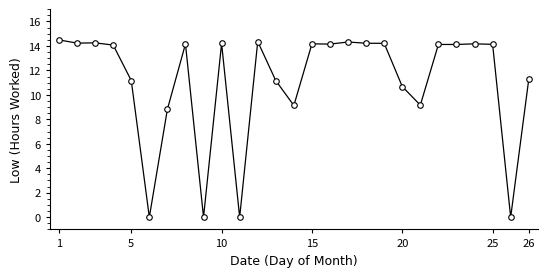

Count the number of data series in this chart.

1